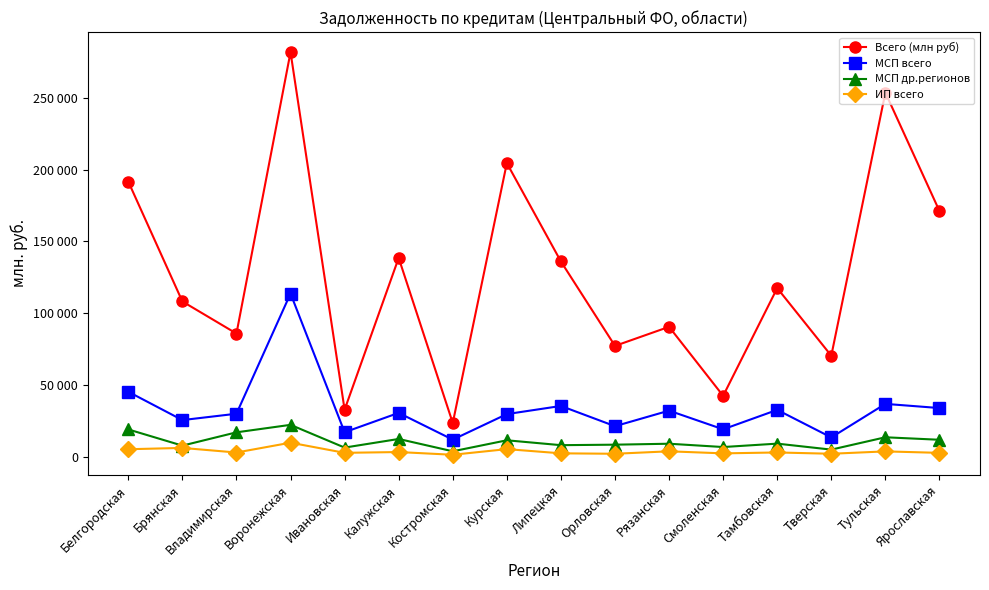

What is the label of the 11th point from the left?

Рязанская